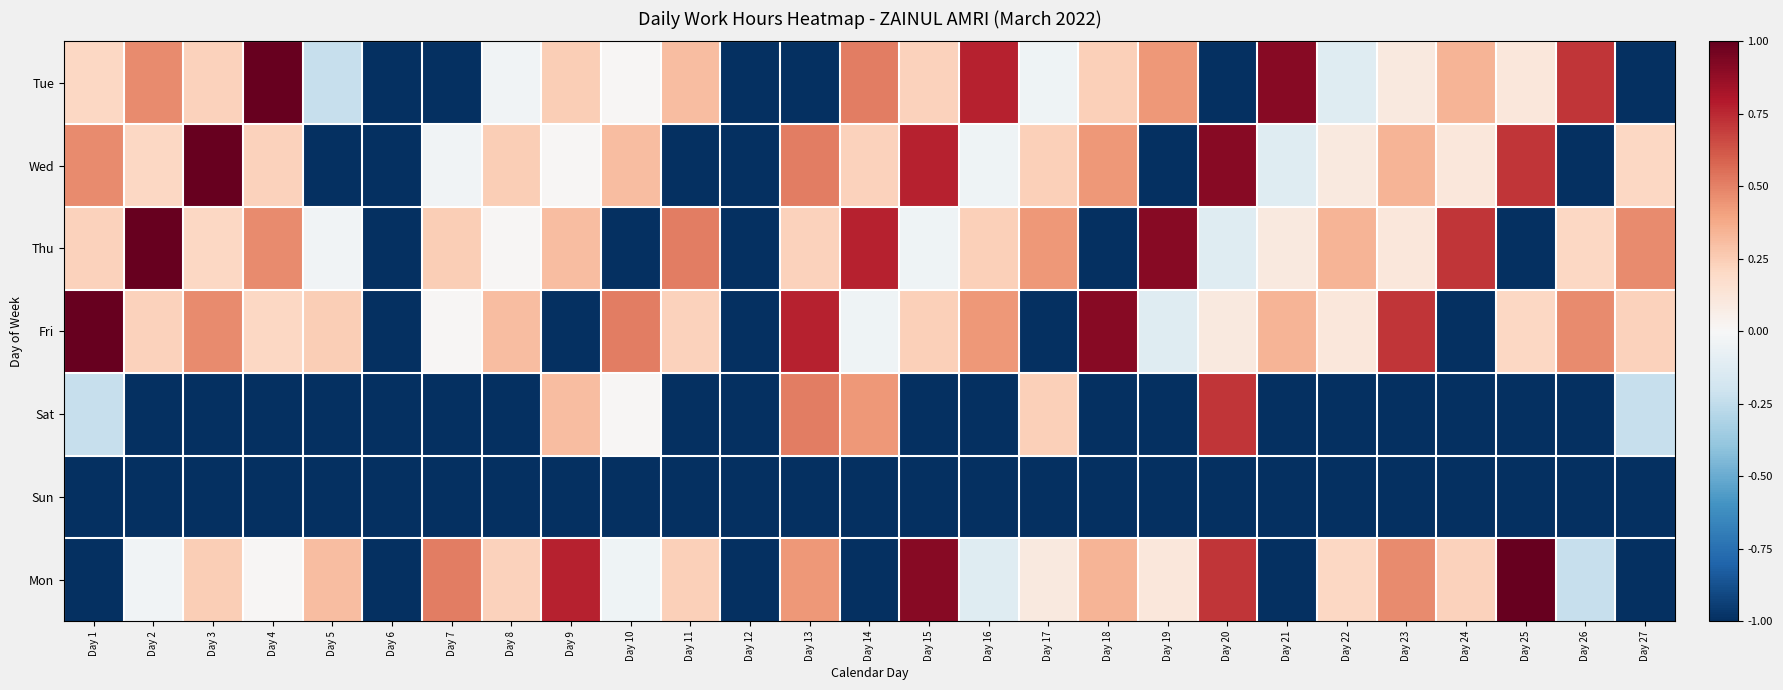

Which label corresponds to the largest value in the chart?

Day 4